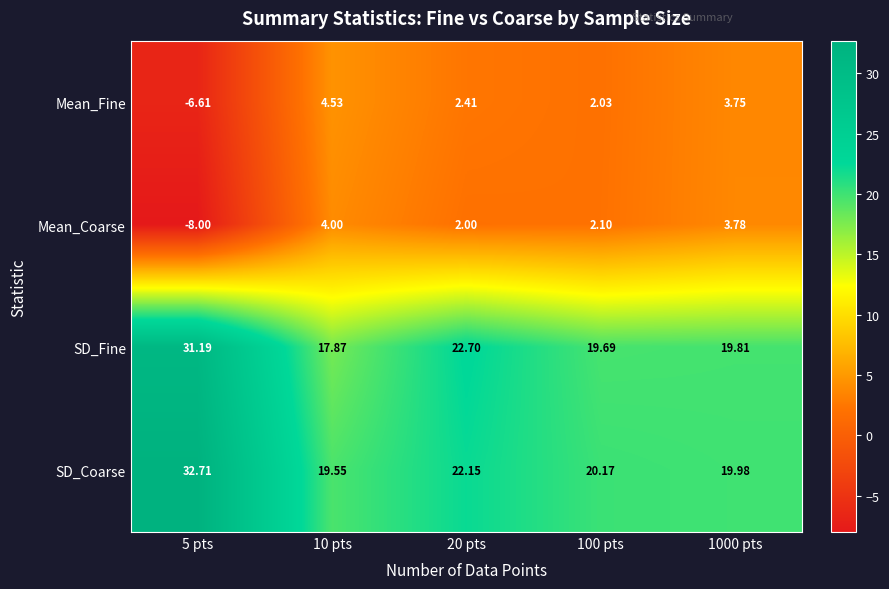

At 10 pts, list the series in order from smallest to largest.

Mean_Coarse, Mean_Fine, SD_Fine, SD_Coarse